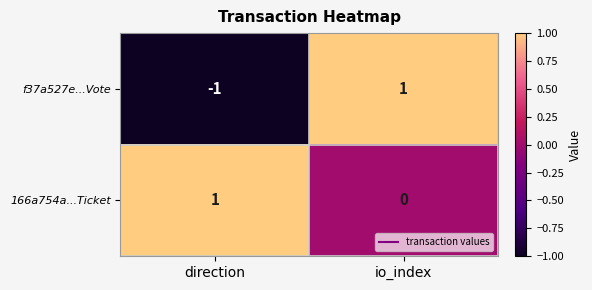

How many distinct data groups are displayed?

2